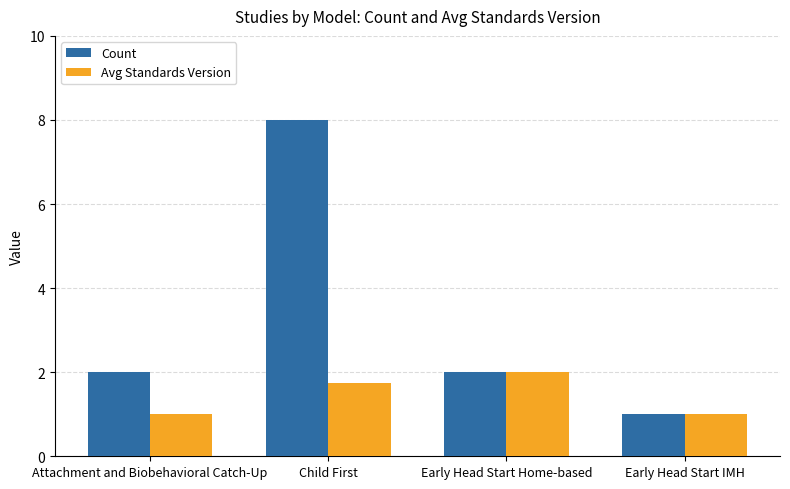

Read the Count value at Attachment and Biobehavioral Catch-Up.

2.0